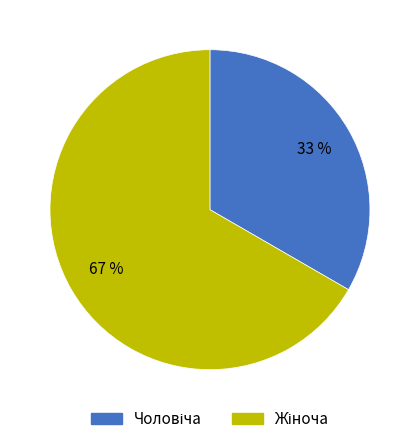

Does any single category account for the majority?

Yes